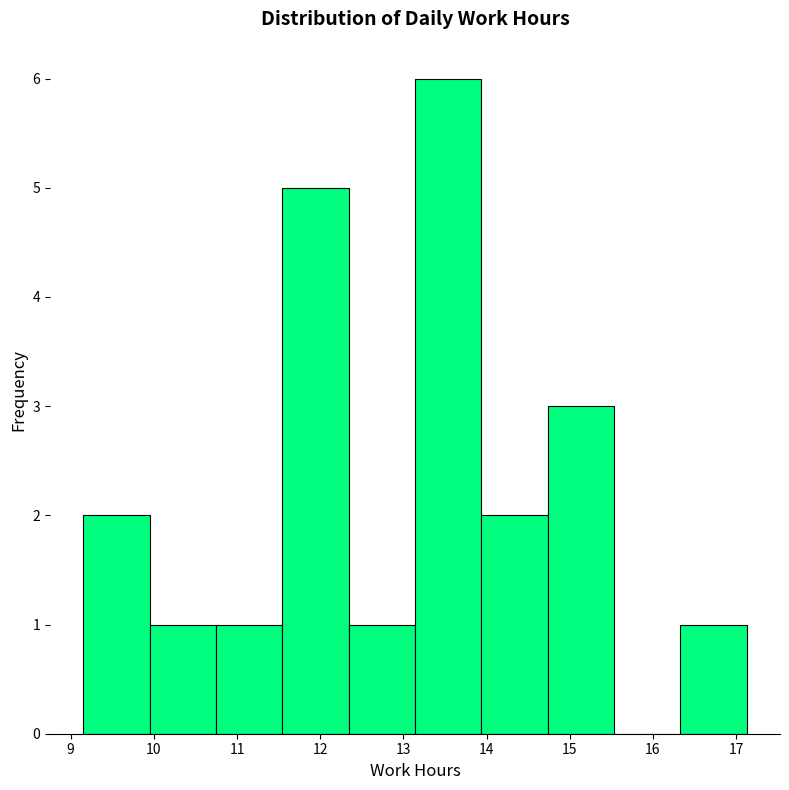

Reading left to right, transcribe this chart: for each bar, give the range it covers on the x-axis and its height. Neither the bar edges nor the heights are printed on the chart, so give them approximately, as read against the axes.

9.2 to 9.9: 2
9.9 to 10.7: 1
10.7 to 11.5: 1
11.5 to 12.3: 5
12.3 to 13.1: 1
13.1 to 13.9: 6
13.9 to 14.7: 2
14.7 to 15.5: 3
15.5 to 16.3: 0
16.3 to 17.1: 1